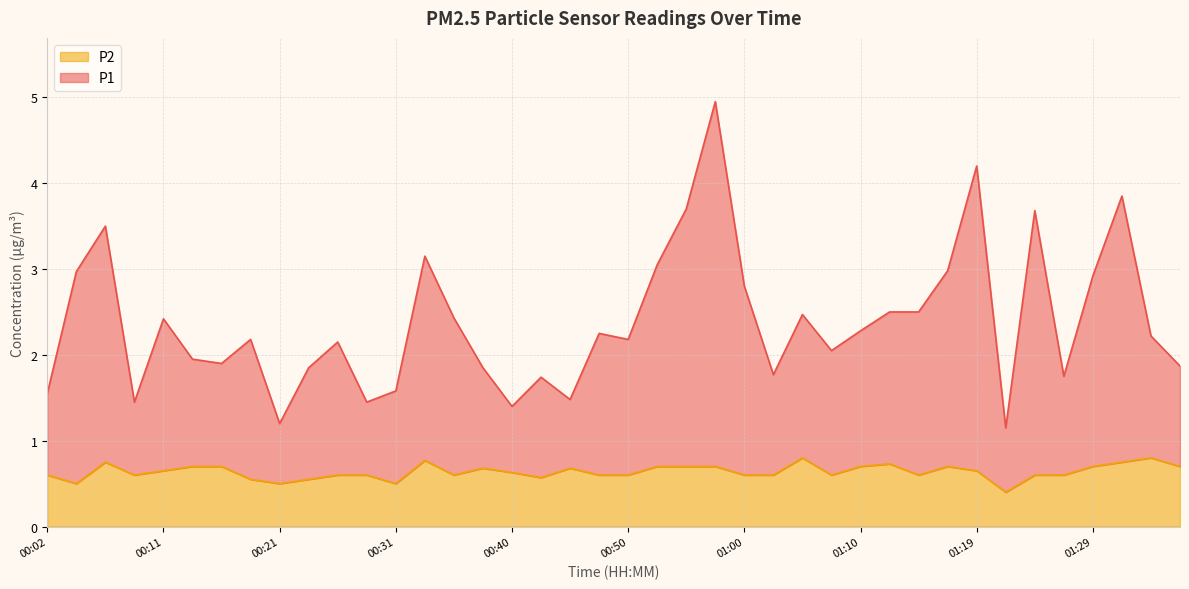

How many interior local peaks does the P1 series have?

12